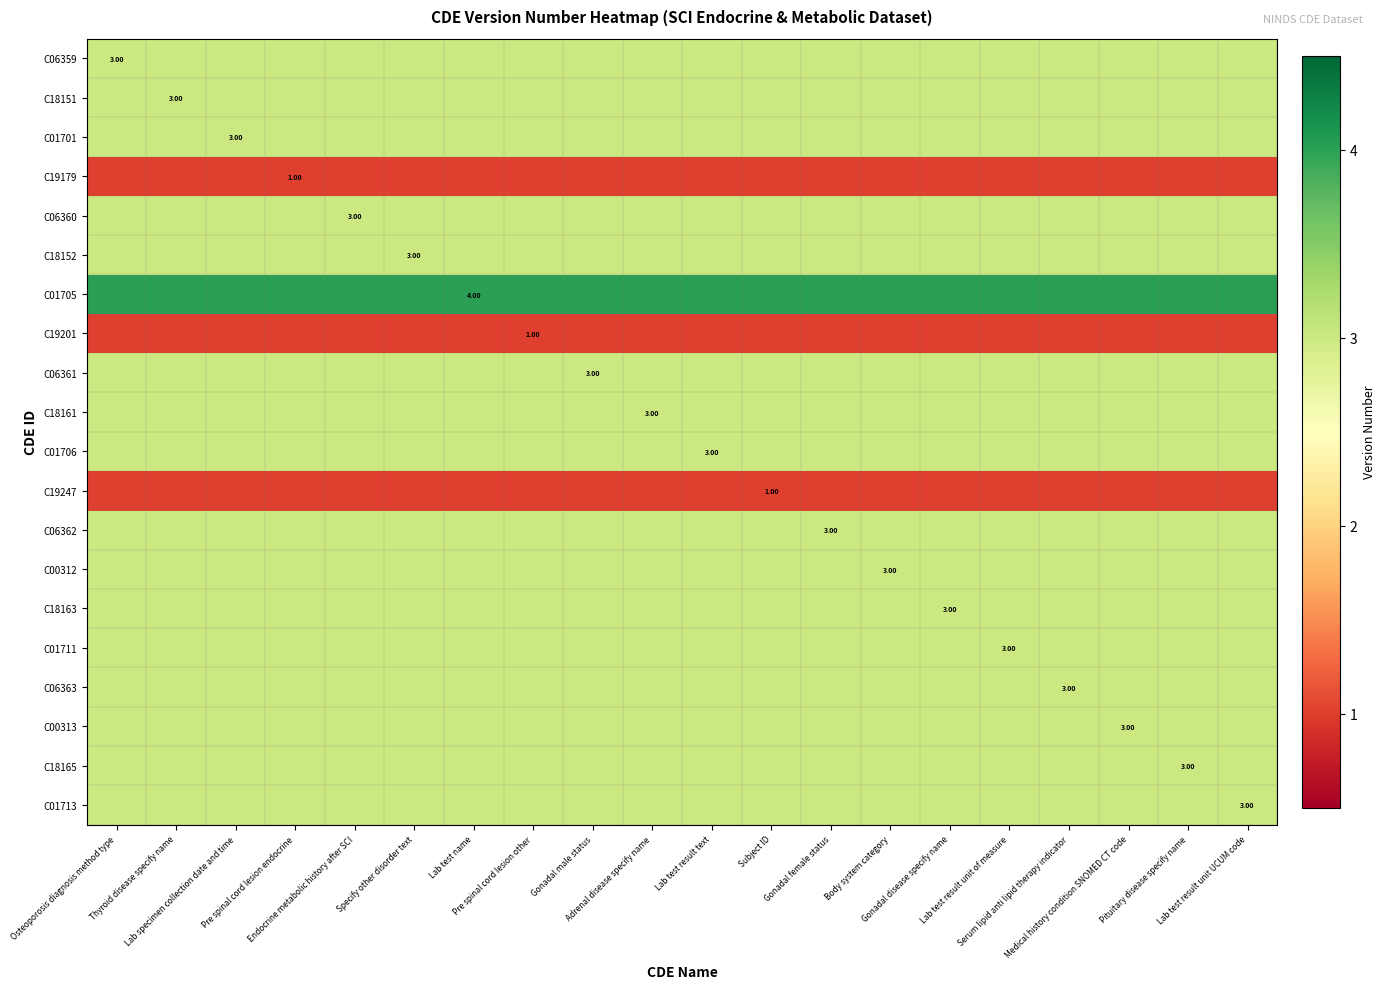

Between Lab test result text and Lab test result unit UCUM code, which is larger?

Lab test result text